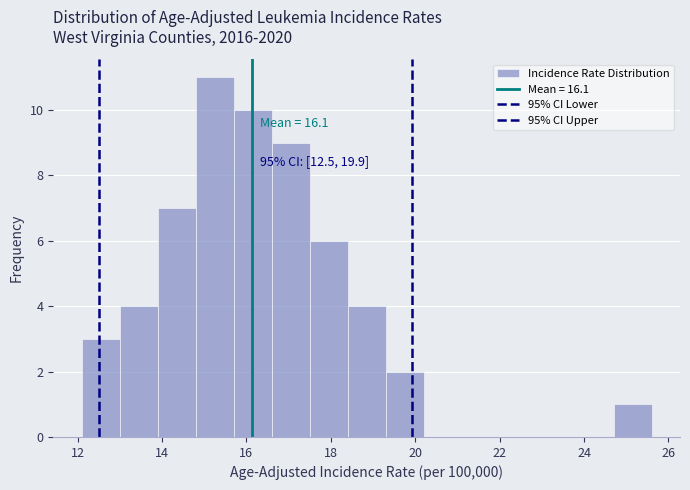

Over which range of the x-axis is the bar tallest?

14.8 to 15.7